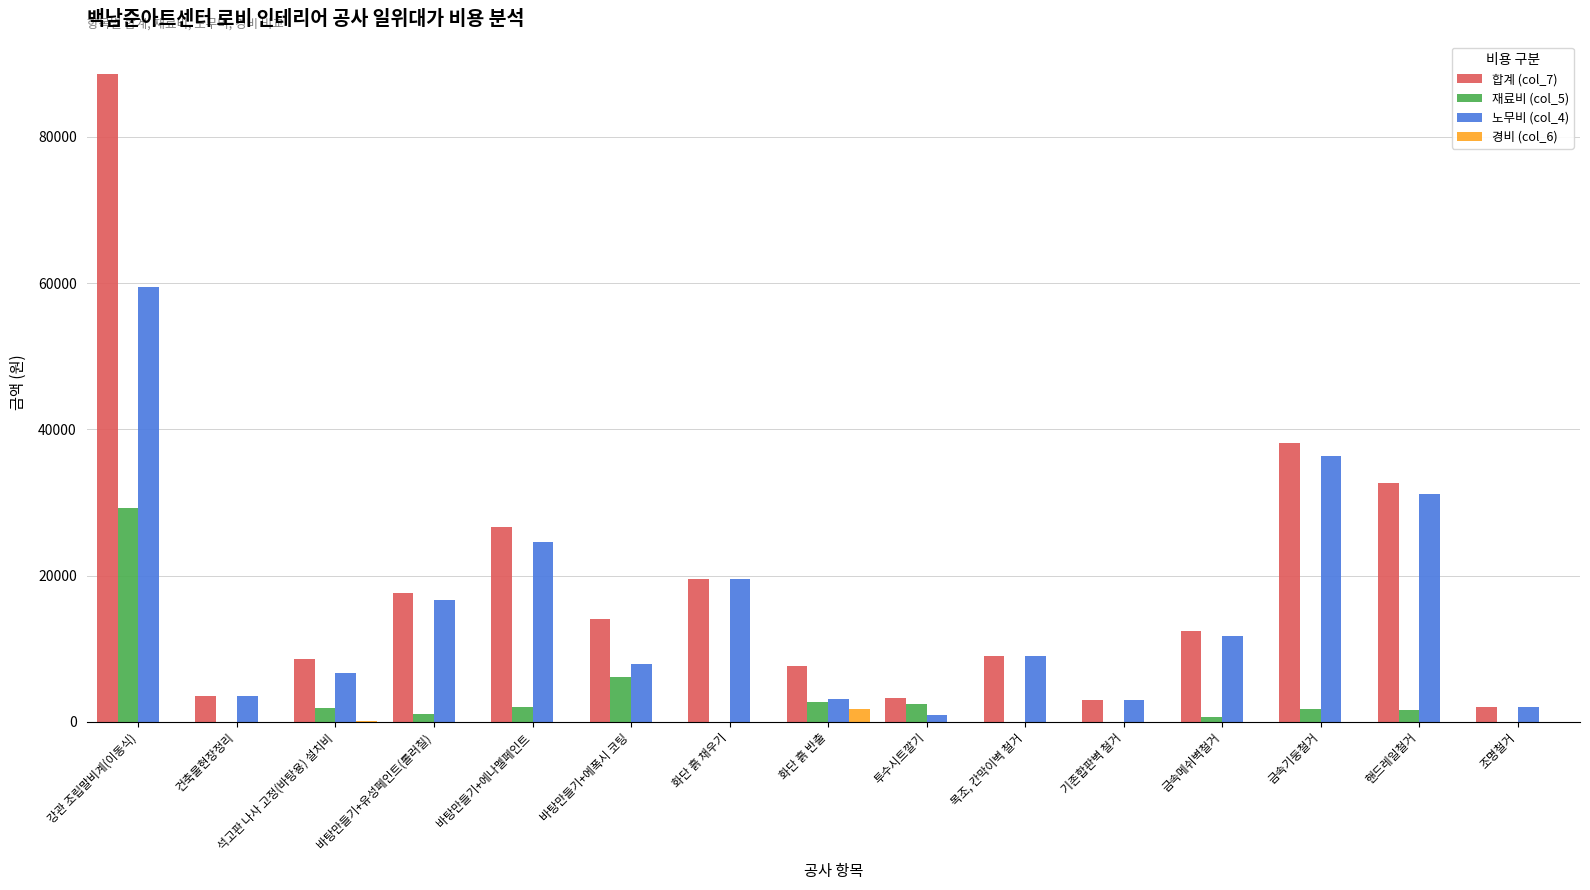

What is the total value across all series at 기존합판벽 철거?

6064